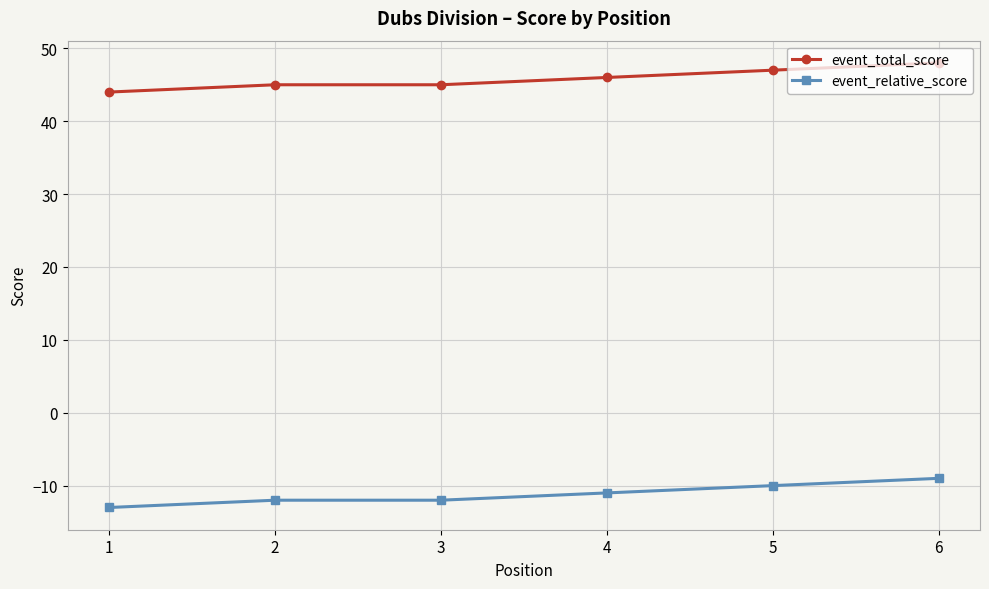

Read the event_total_score value at 3.

45